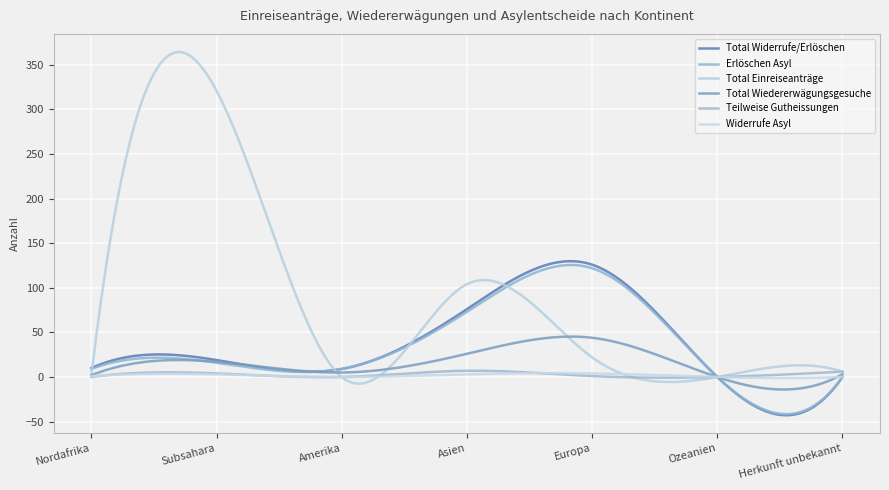

Count the number of data series in this chart.

6